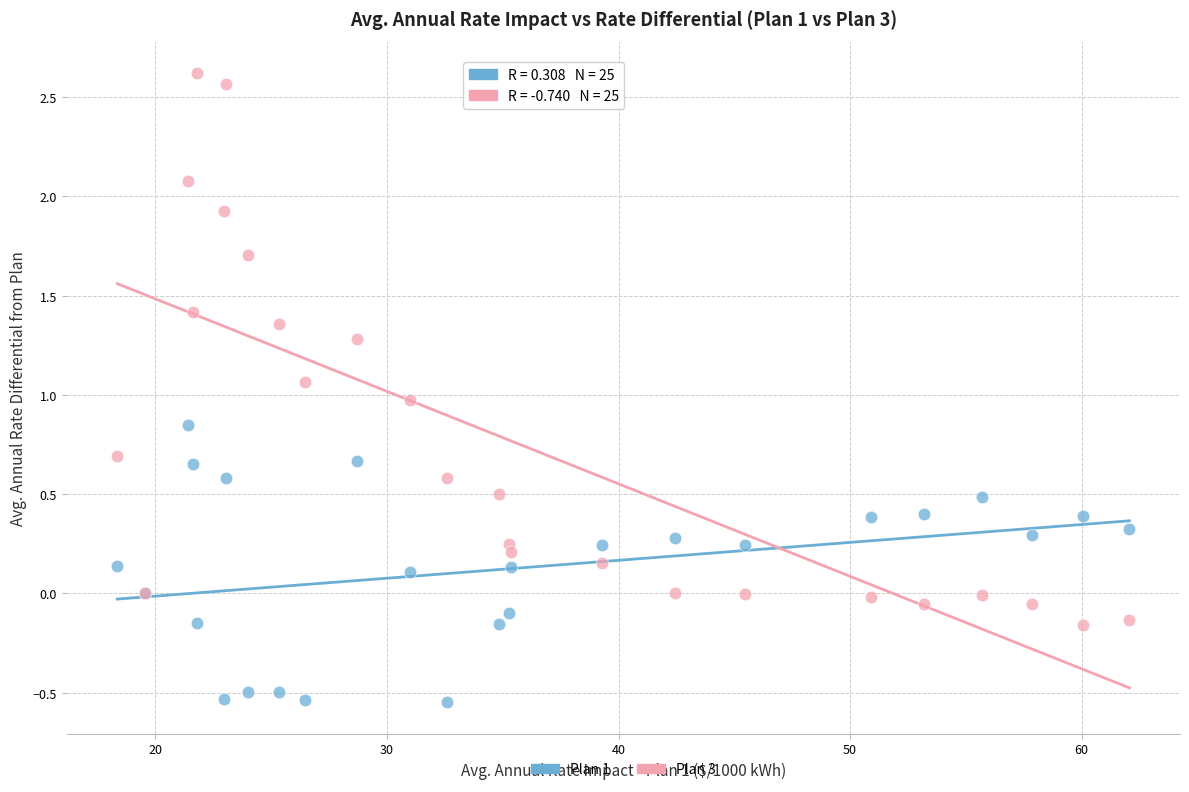

Which series contains the lowest Y value?

Plan 1